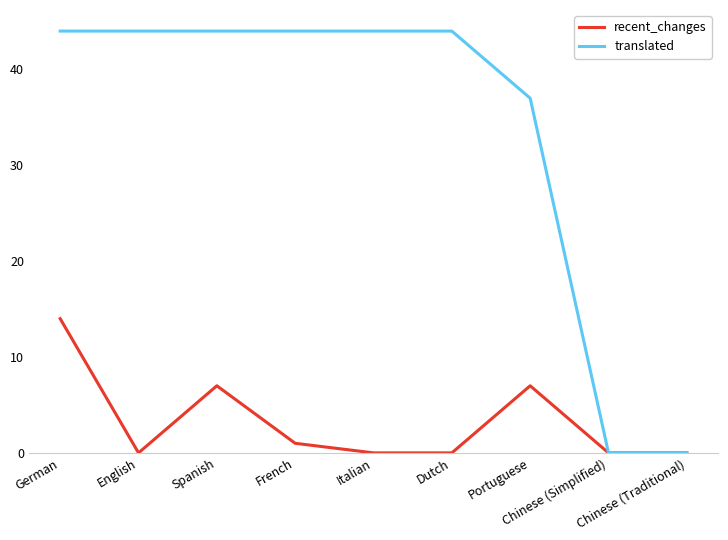

The value of recent_changes at Portuguese is 2. True or false?

False